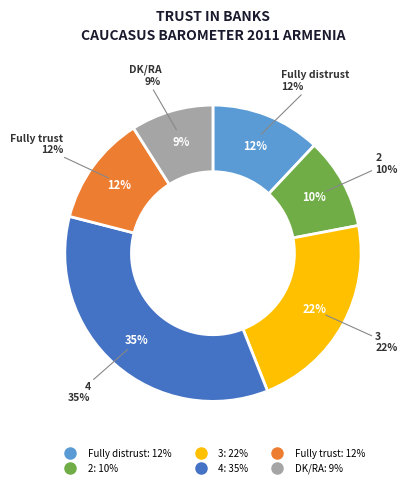

What is the largest slice in the pie chart?

4